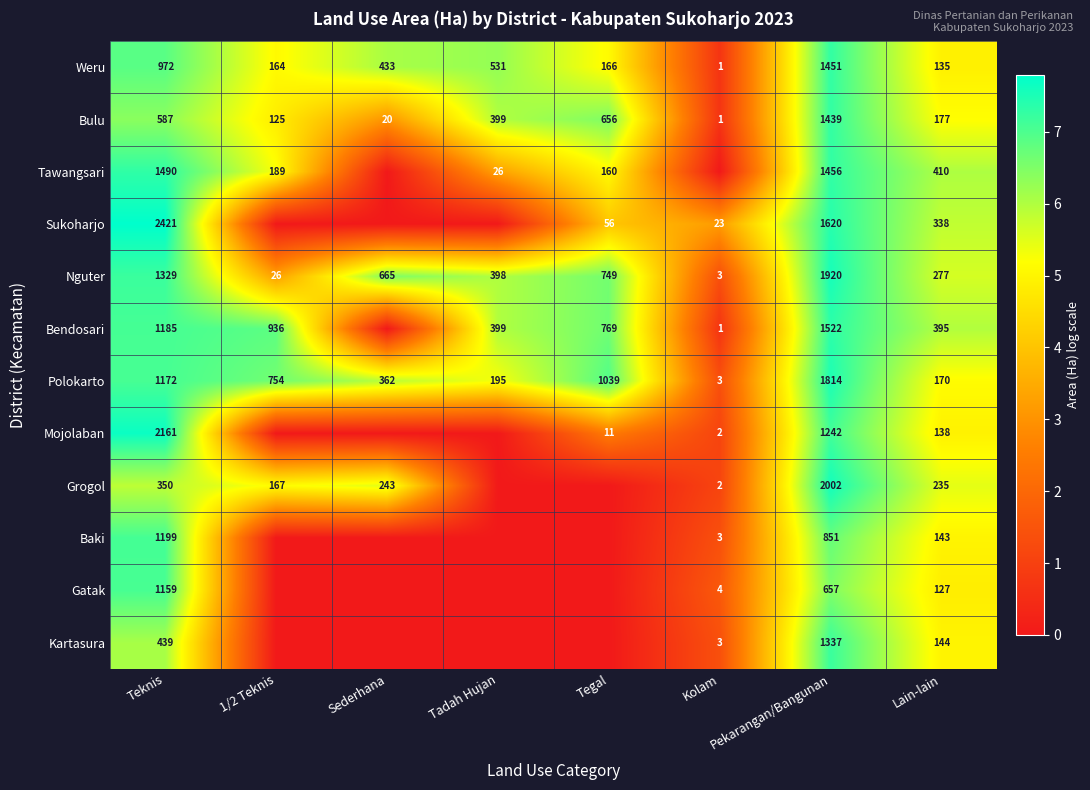

At which category is the sum across all series the highest?

Pekarangan/Bangunan